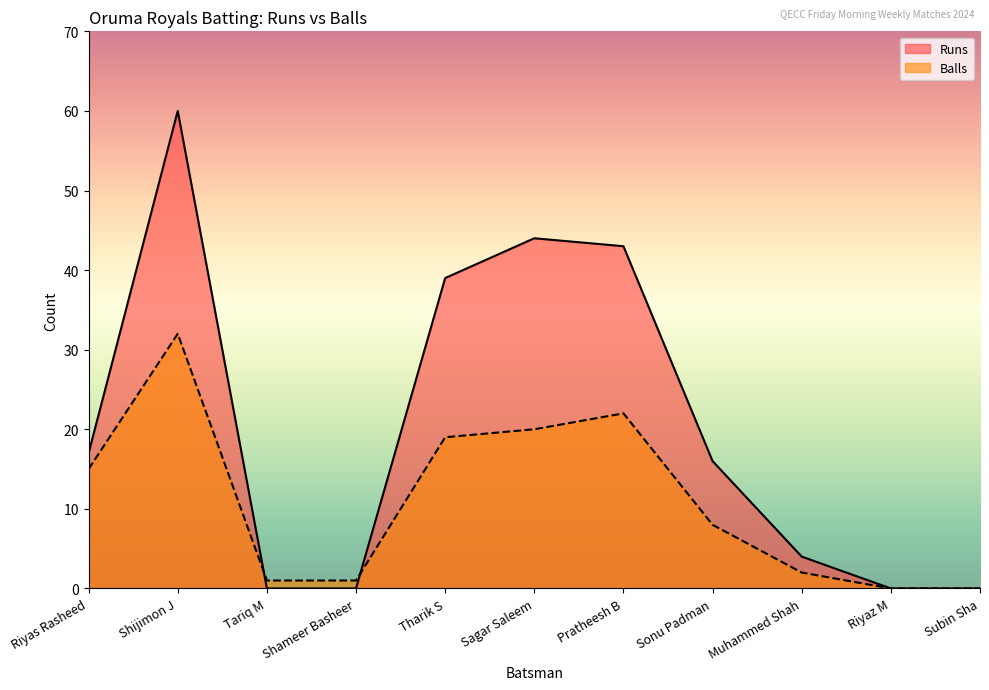

How many positive values does the Balls series have?

9